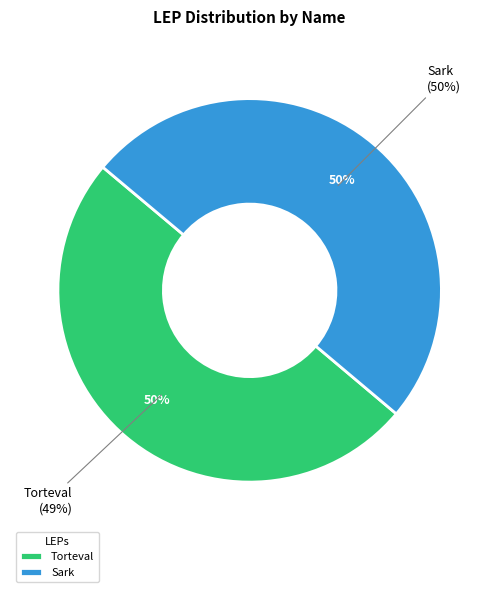

Which slice represents more than half of the pie?

Sark